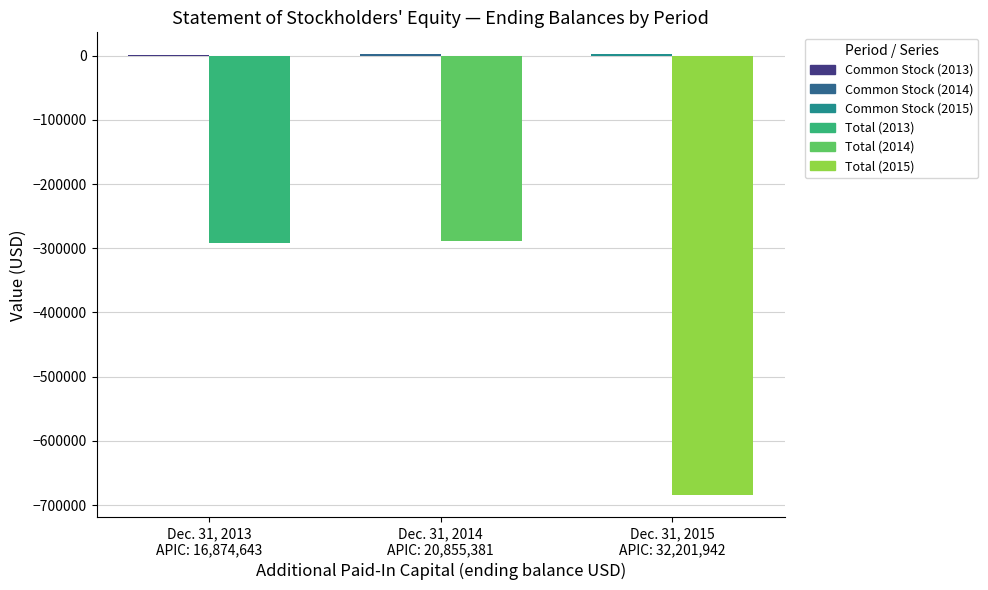

How many groups of bars are there?

3